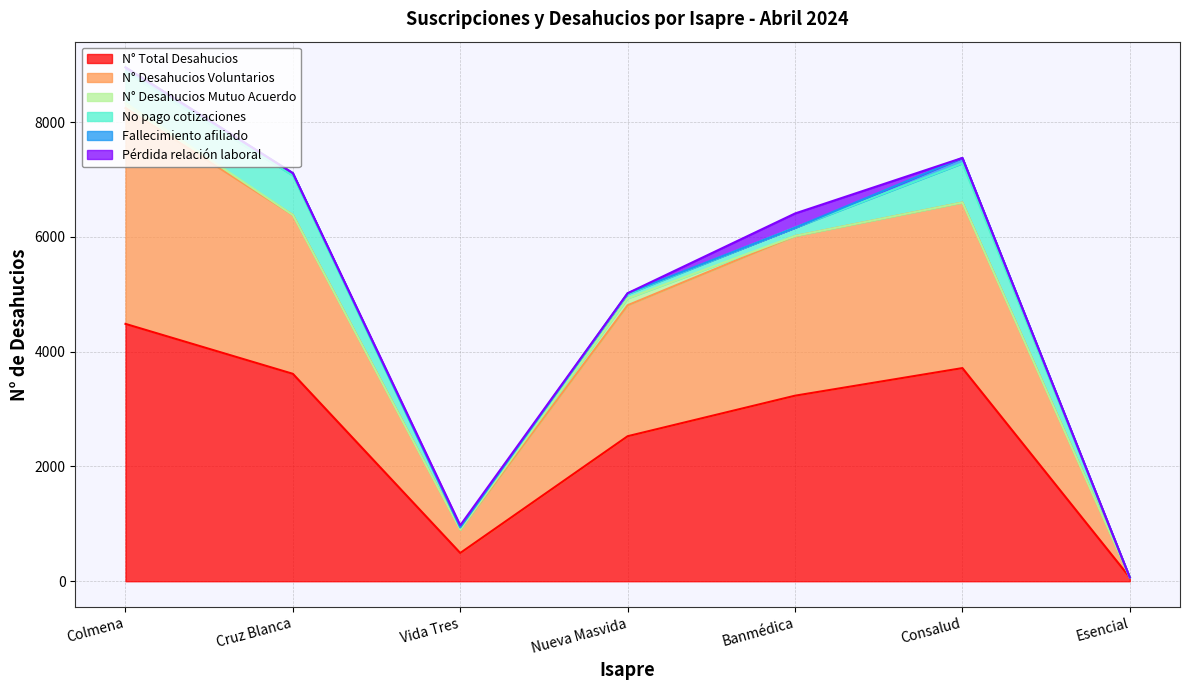

Where is N° Desahucios Voluntarios nearest to the value 1880?

Nueva Masvida